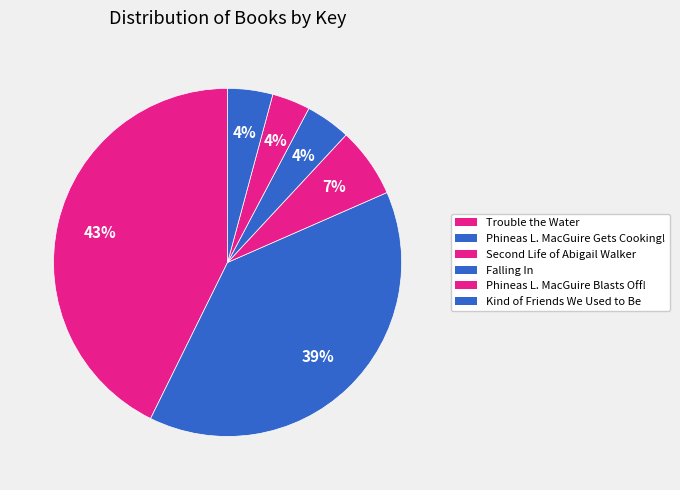

Does Trouble the Water account for over 50% of the chart?

No